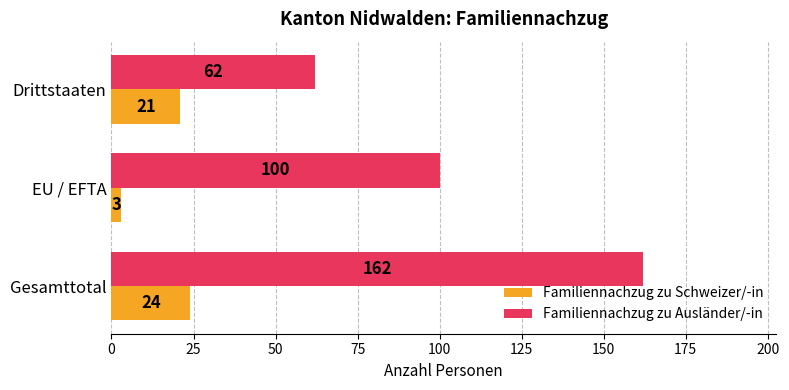

Rank the series by their average value, from lowest to highest.

Familiennachzug zu Schweizer/-in, Familiennachzug zu Ausländer/-in